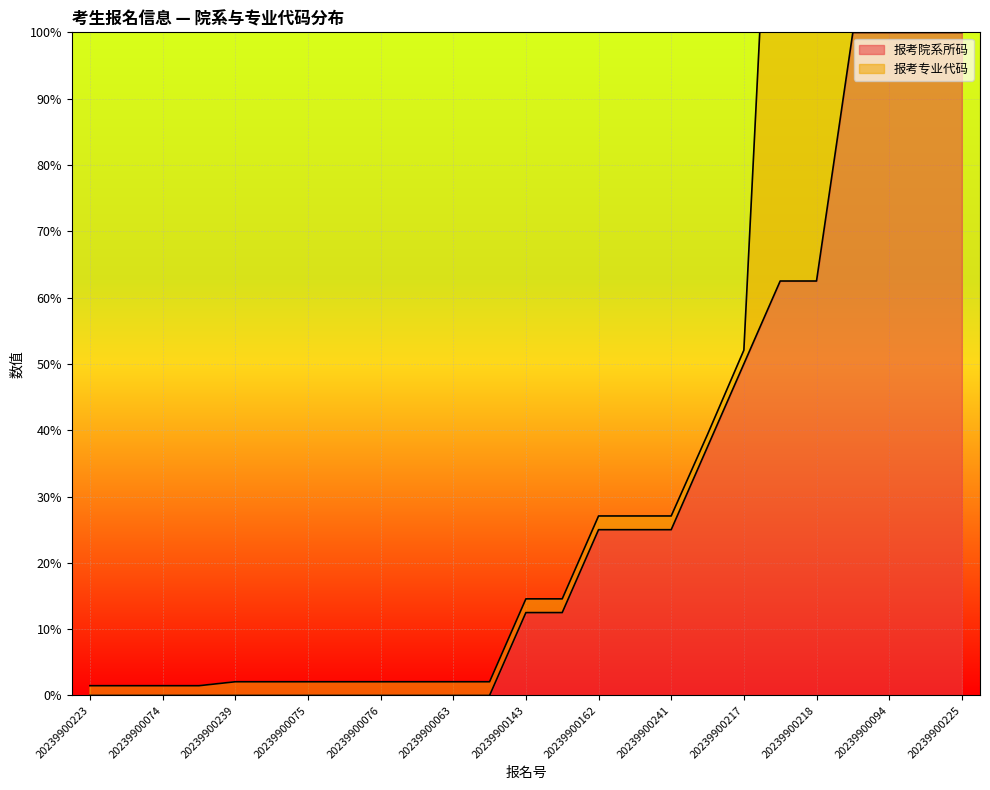

Where is the data nearest to the value 50?

20239900217